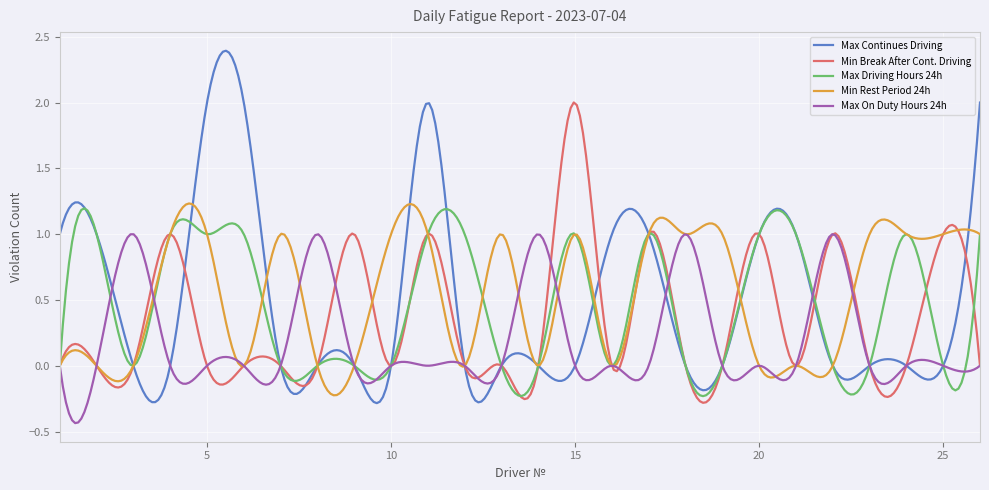

Which series has the widest spread of values?

Max Continues Driving